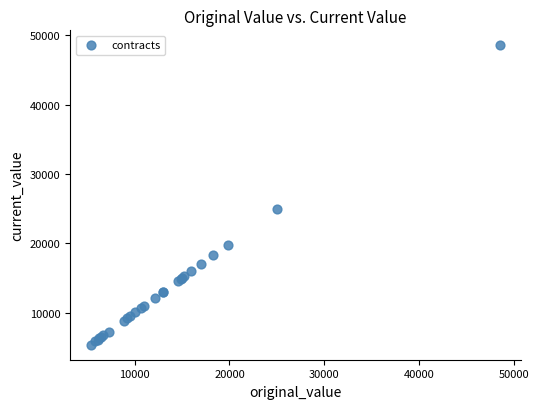

What Y value in the scatter plot is closest to 26953?

25000.0